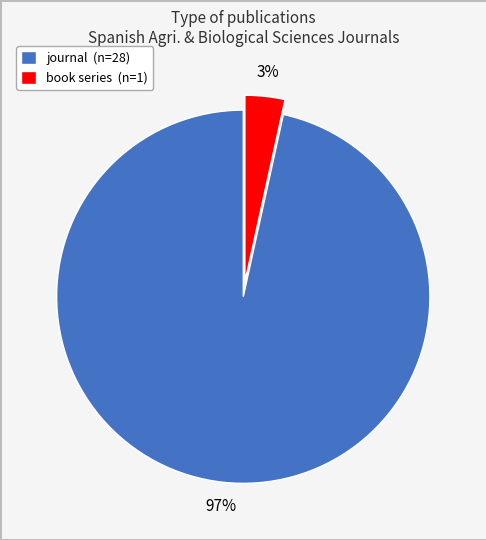

How many segments does this pie chart have?

2